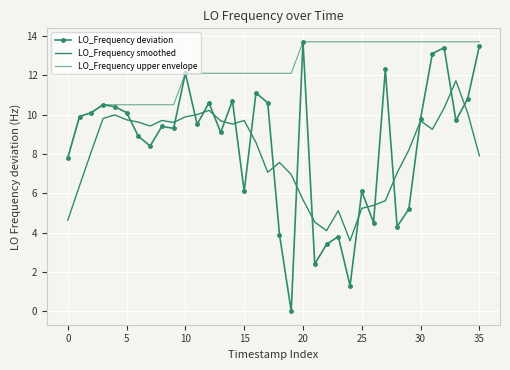

True or false: LO_Frequency upper envelope and LO_Frequency deviation intersect in this chart.

False